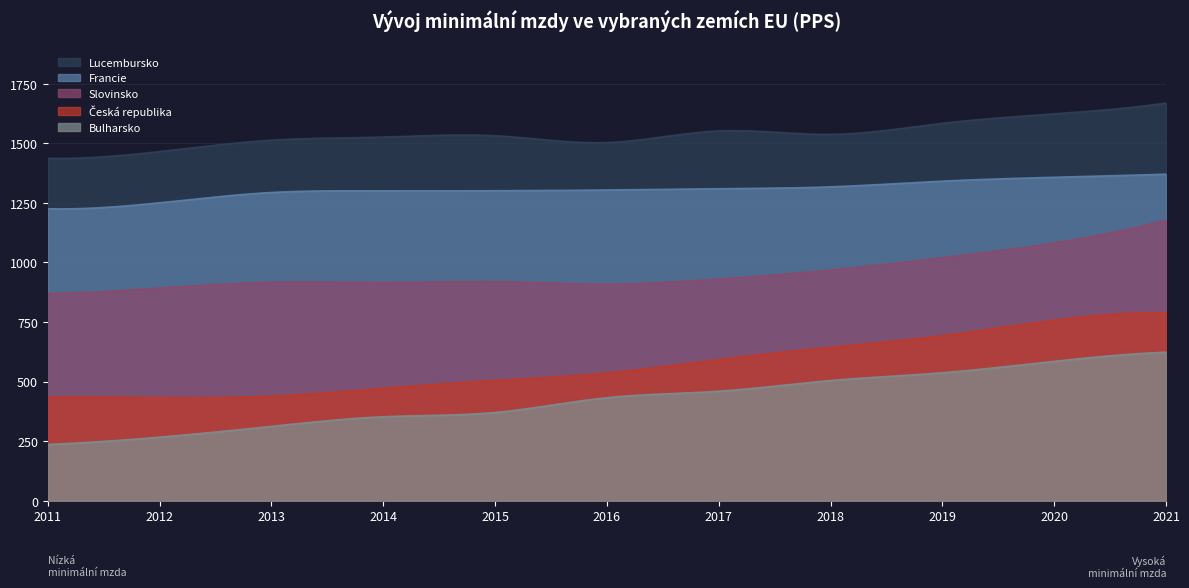

Reading left to right, transcribe all the data shown in this chart.

Lucembursko: 1436.5	1464.8	1512.7	1525.7	1531.4	1502.8	1551.5	1537.0	1583.4	1623.0	1668.4
Francie: 1225.0	1250.0	1293.2	1299.8	1300.6	1303.7	1309.3	1316.9	1340.9	1357.0	1370.3
Slovinsko: 869.7	892.3	916.6	915.6	919.1	909.2	929.9	967.8	1019.5	1081.5	1177.7
Česká republika: 434.2	432.7	438.7	471.7	504.5	536.0	592.4	643.7	692.5	757.3	788.5
Bulharsko: 235.8	266.6	311.7	352.2	370.1	432.1	459.3	504.1	536.8	584.8	623.1